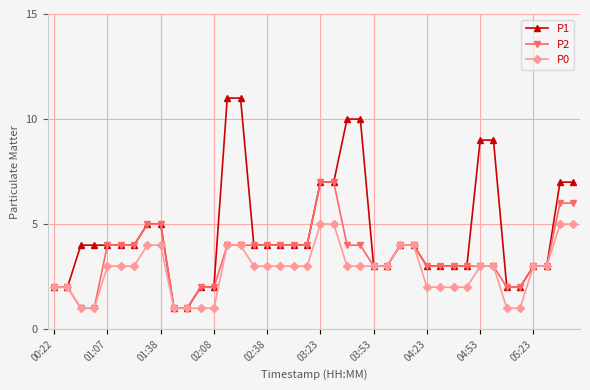

Which series has the largest total across all categories?

P1